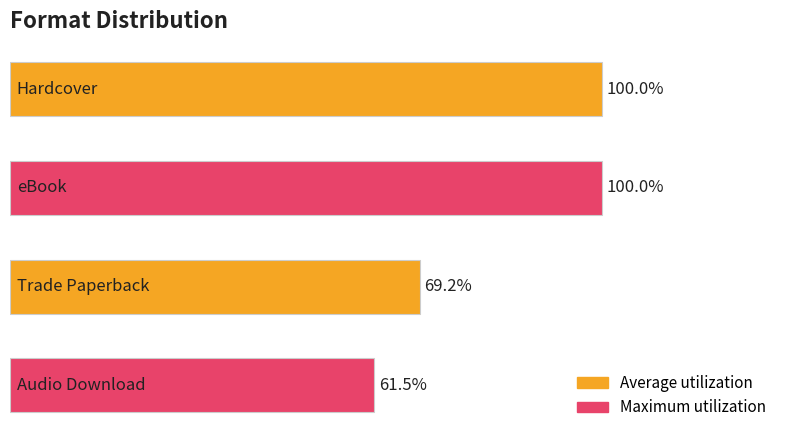

Does the chart contain any negative values?

No